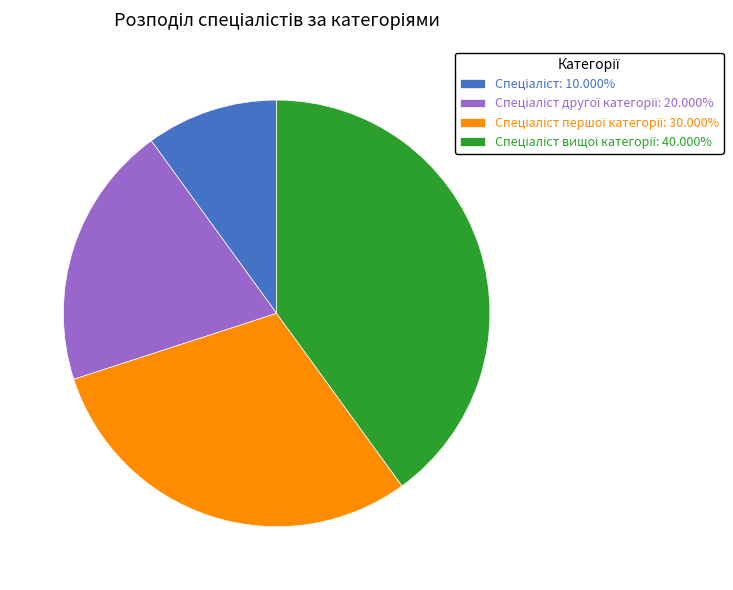

How many segments does this pie chart have?

4